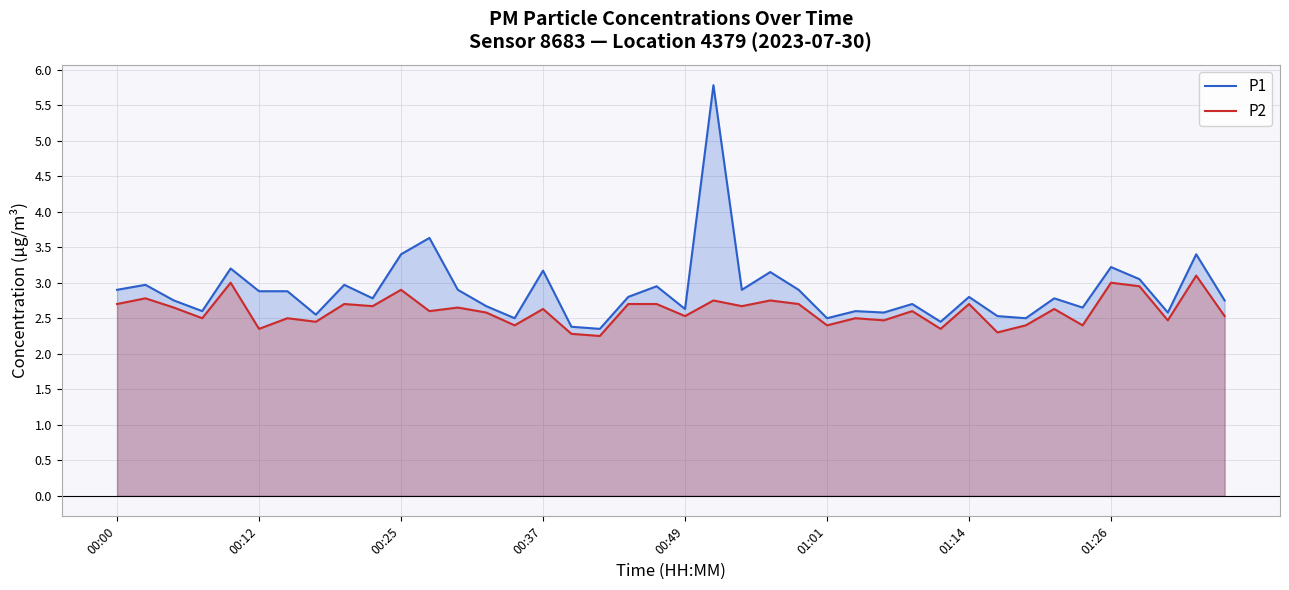

Which series has the largest range (max minus min)?

P1